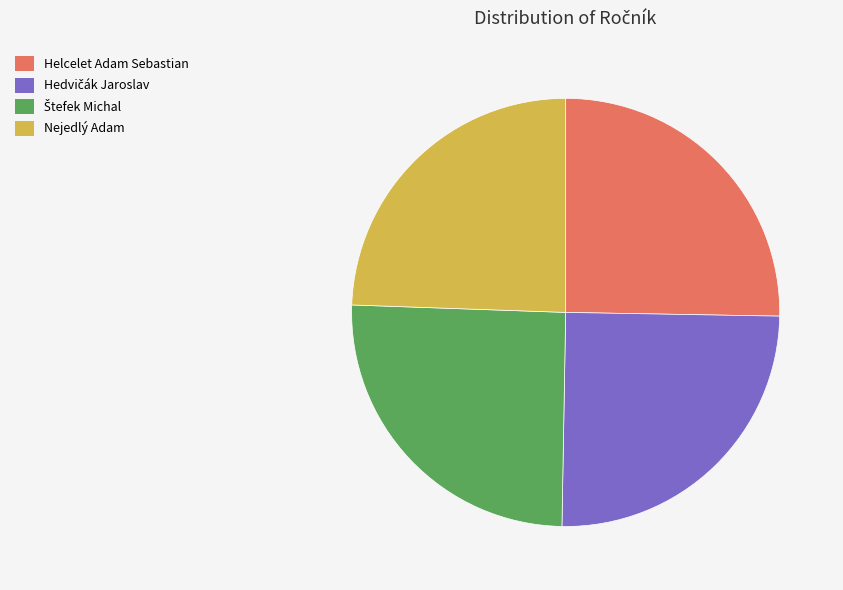

Is it true that Helcelet Adam Sebastian is 13% of the pie?

False